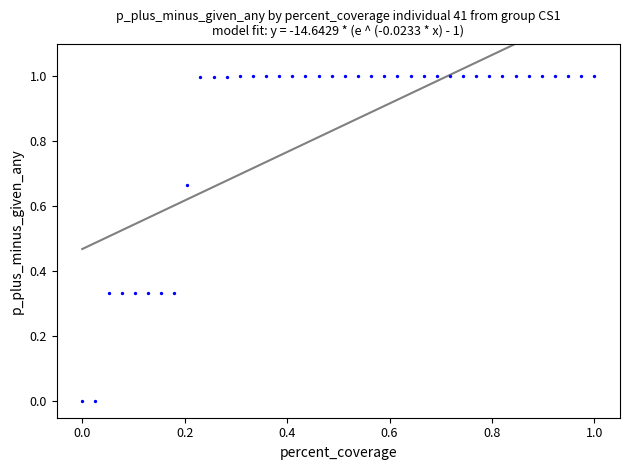

What is the range of X values (max minus min)?

1.0